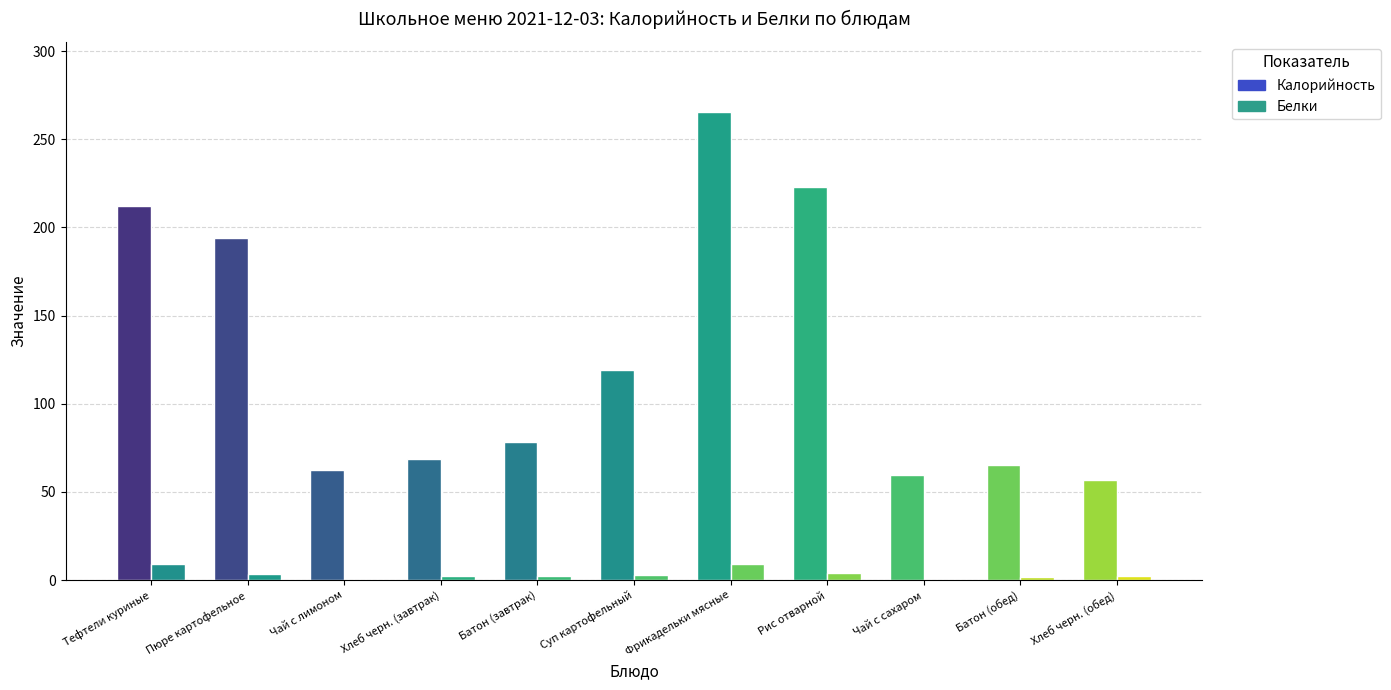

What is the maximum value shown in the chart?

265.4